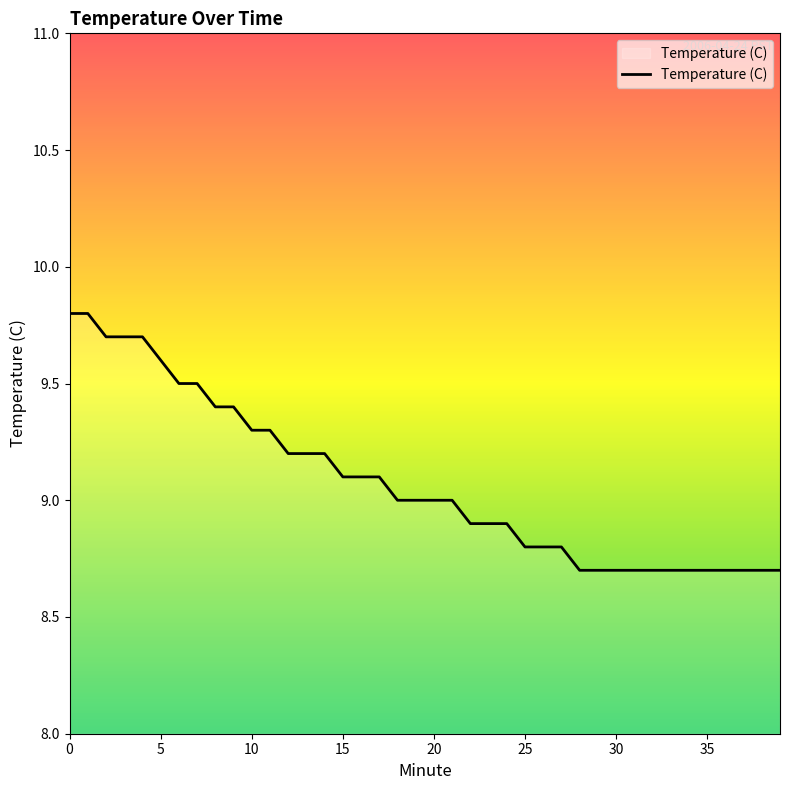

What is the greatest value displayed?

9.8